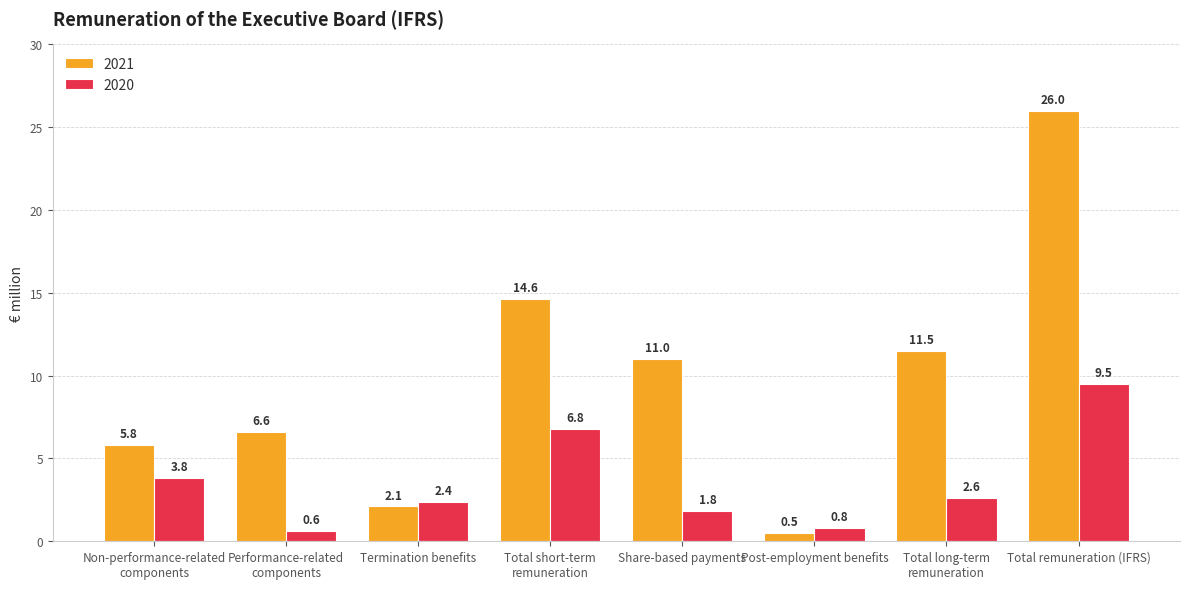

Does the chart contain stacked bars?

No